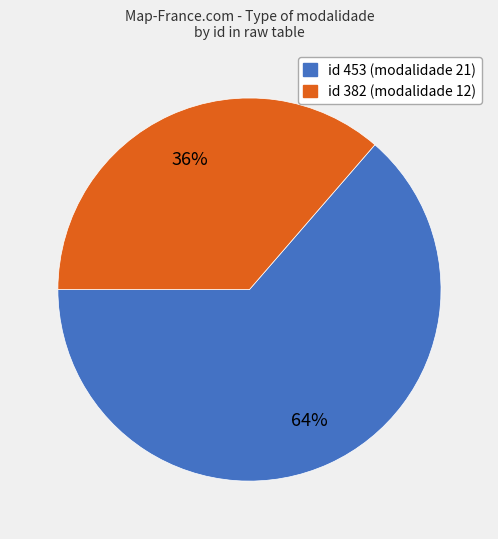

To the nearest percent, what is the average slice percentage?

50%